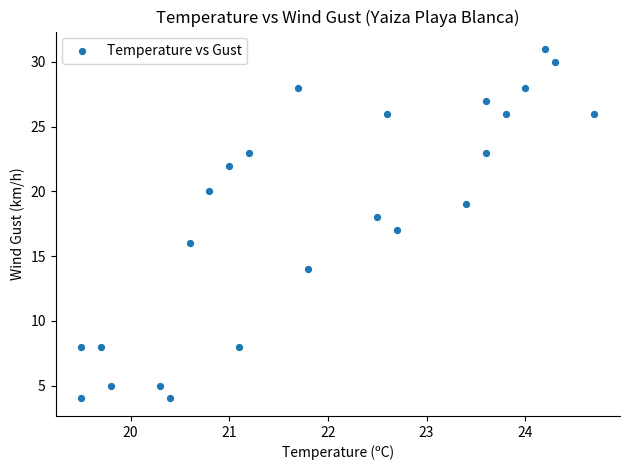

What is the range of Y values (max minus min)?

27